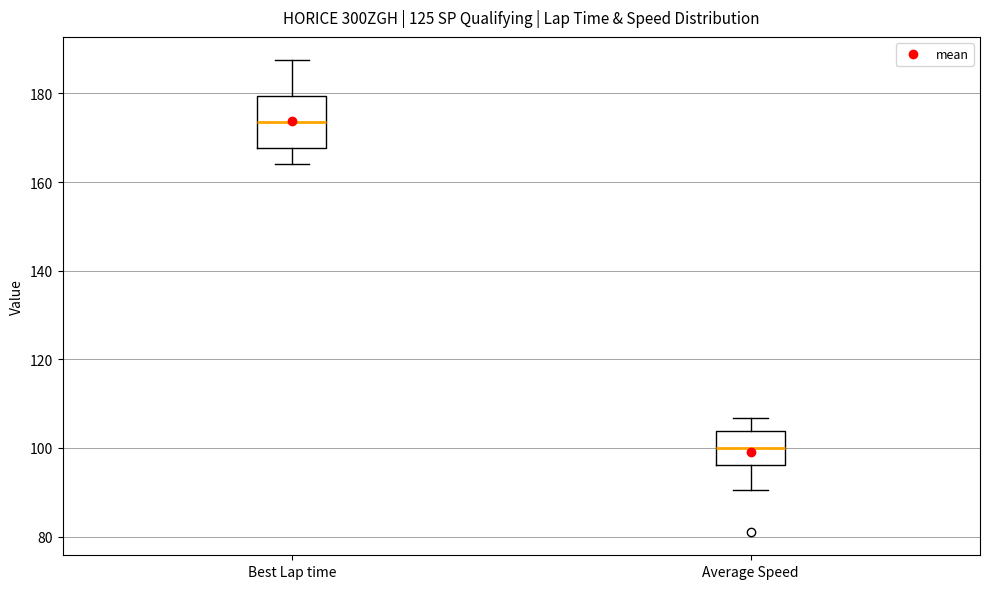

Where does the lower whisker of the box for Average Speed end on the y-axis? The values are not printed on the chart, so give them approximately, as read against the axis.

90